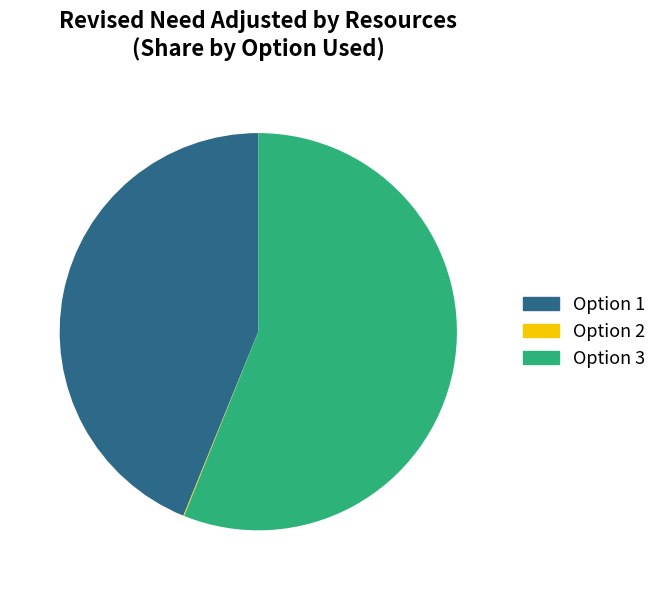

Which slice represents more than half of the pie?

Option 3